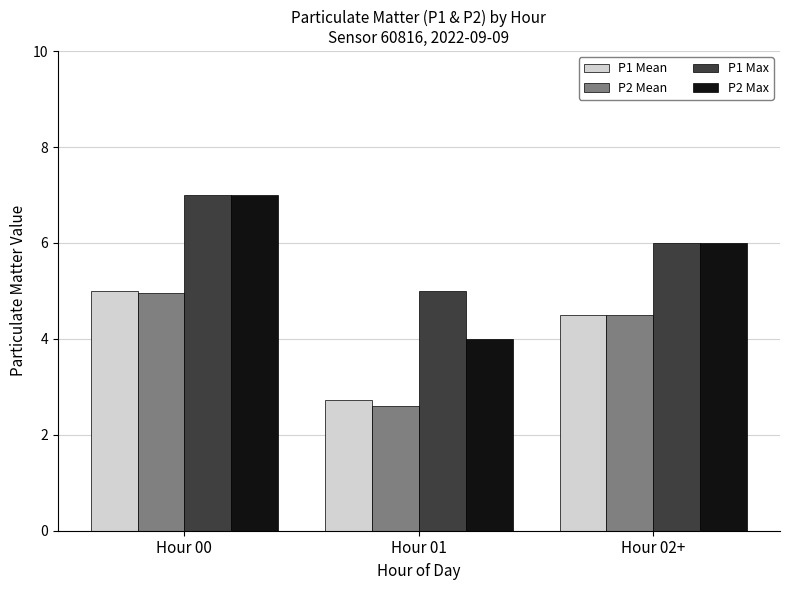

What is the spread (max minus min) of values at Hour 00?

2.0